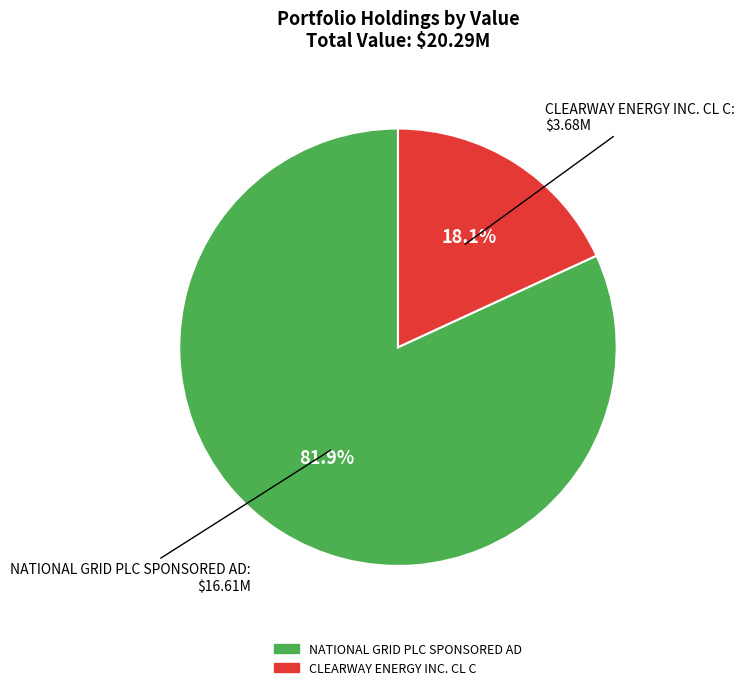

How many slices are in this pie chart?

2